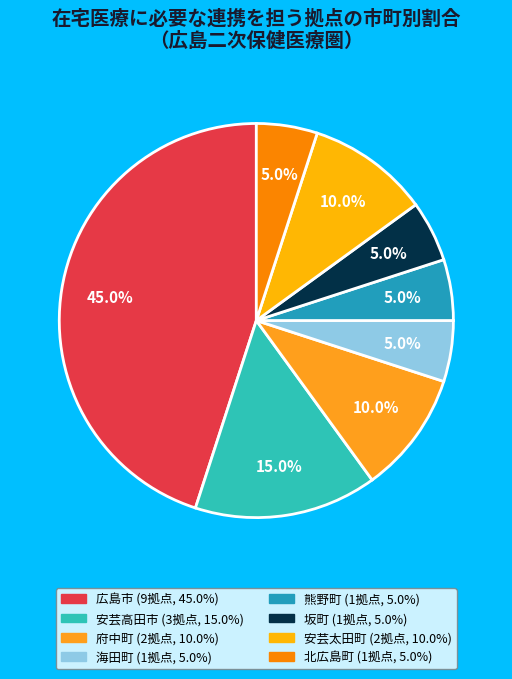

To the nearest percent, what is the combined percentage of 熊野町 and 坂町?

10%